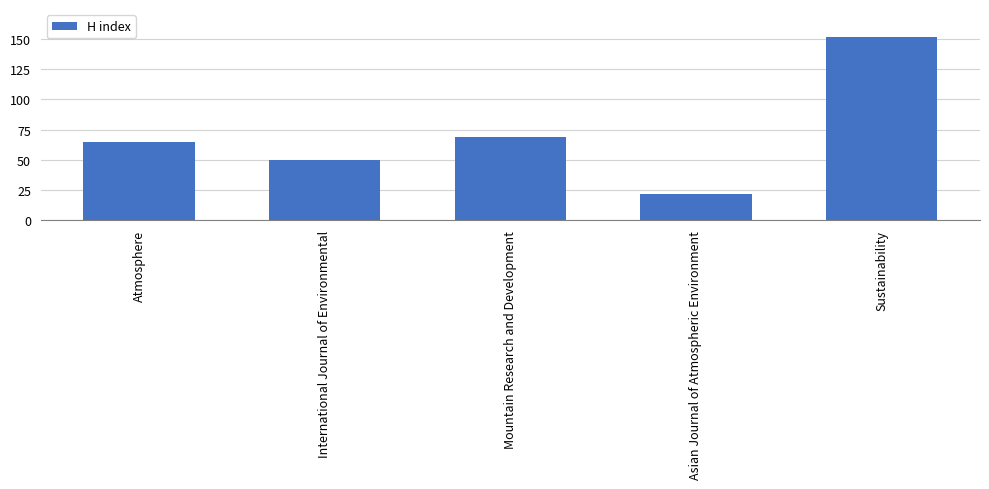

What is the sum of all values?

358